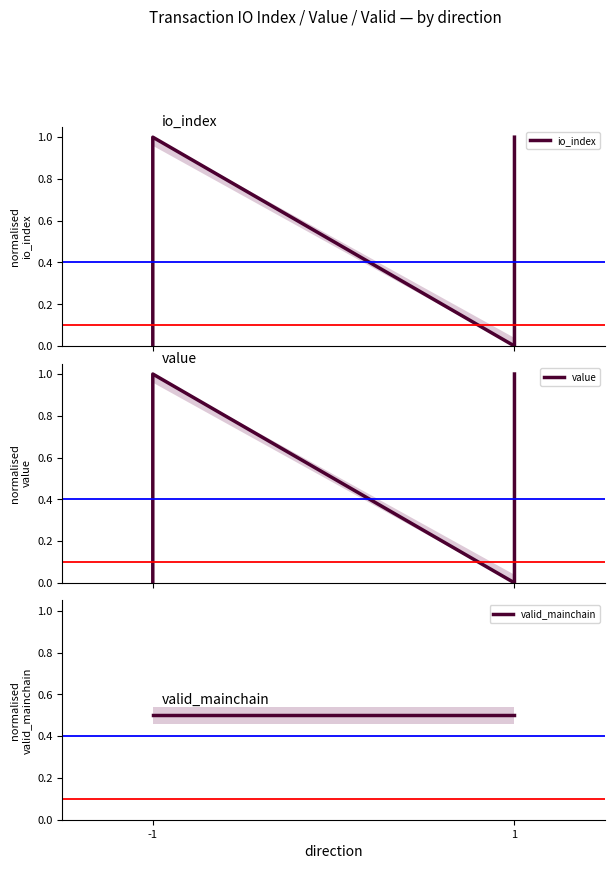

How many lines are shown in the chart?

3